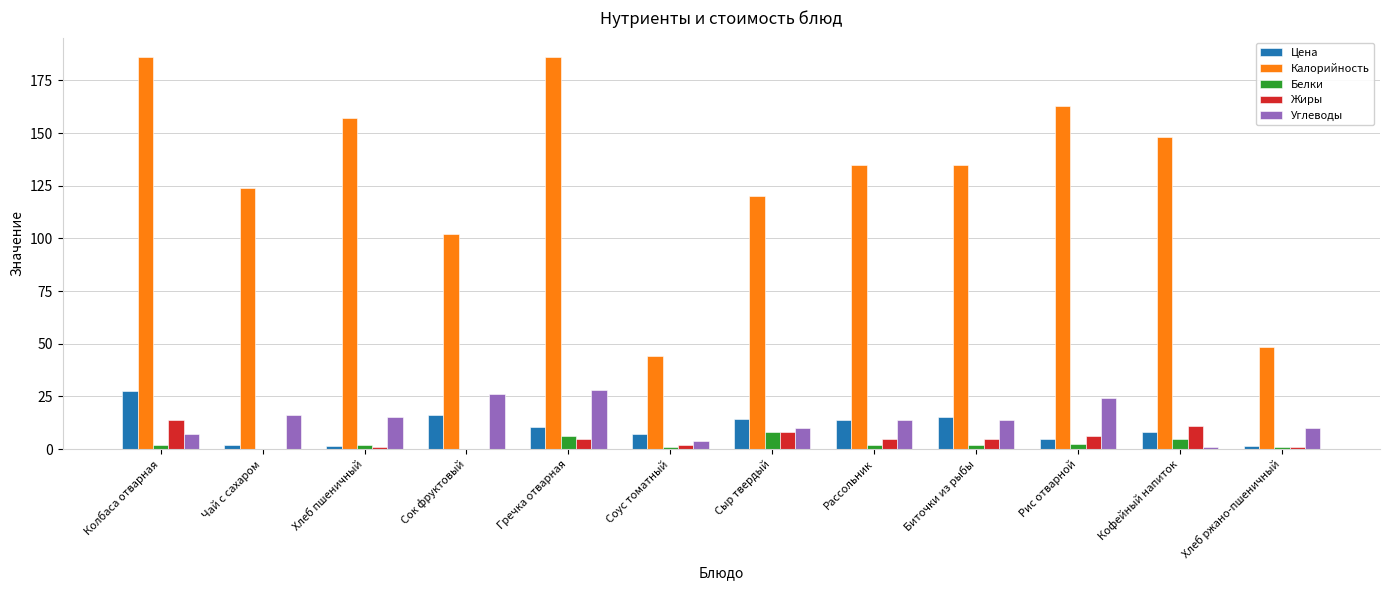

The value of Углеводы at Сок фруктовый is 11.6. True or false?

False